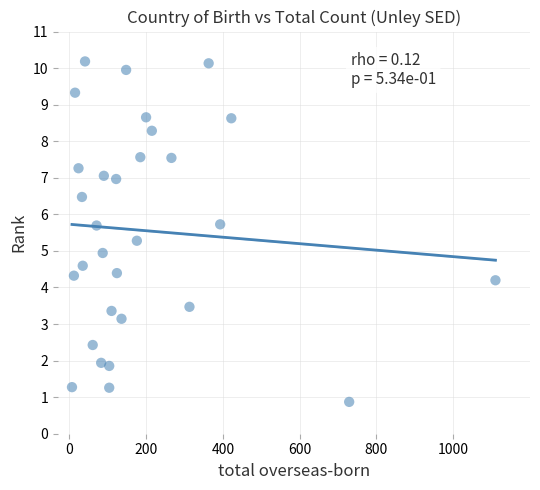

What is the range of X values (max minus min)?

1103.0